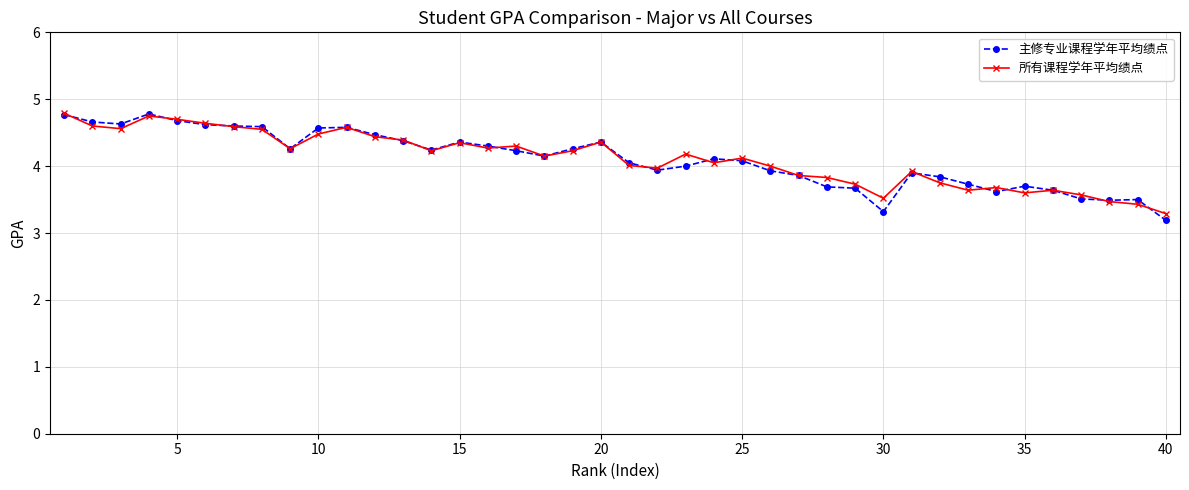

Which series has the widest spread of values?

主修专业课程学年平均绩点